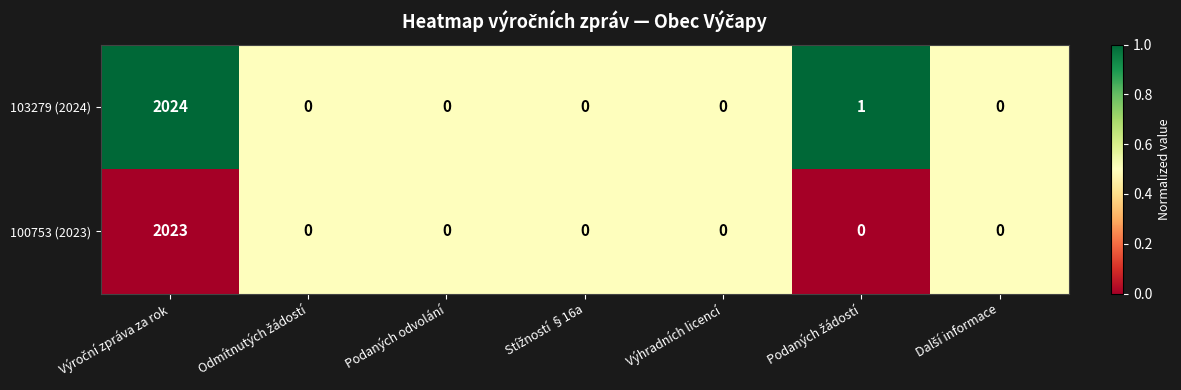

True or false: 100753 (2023) has a value of 1054 at Podaných odvolání.

False